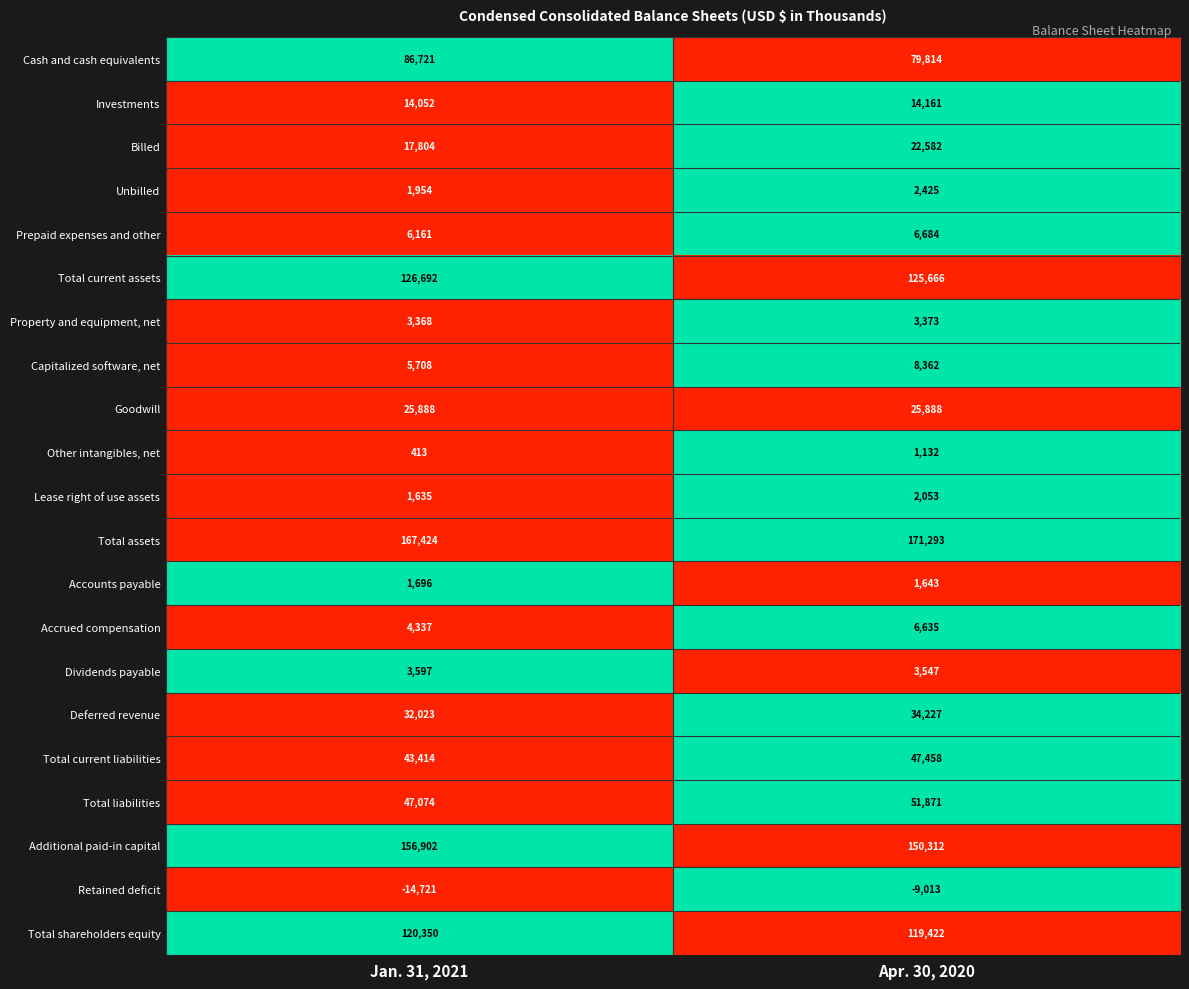

What is the sum of all Investments values?

28213